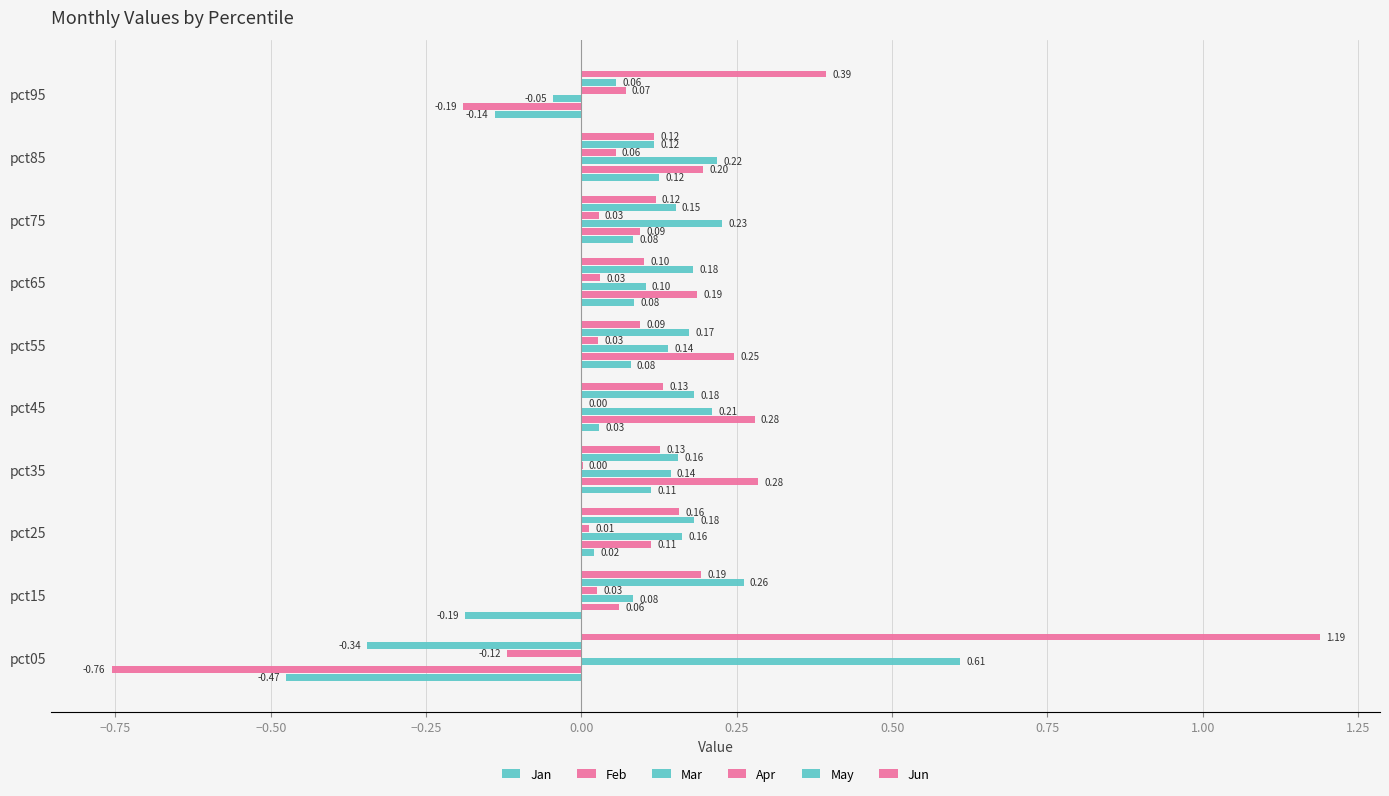

How many categories are shown in the chart?

10